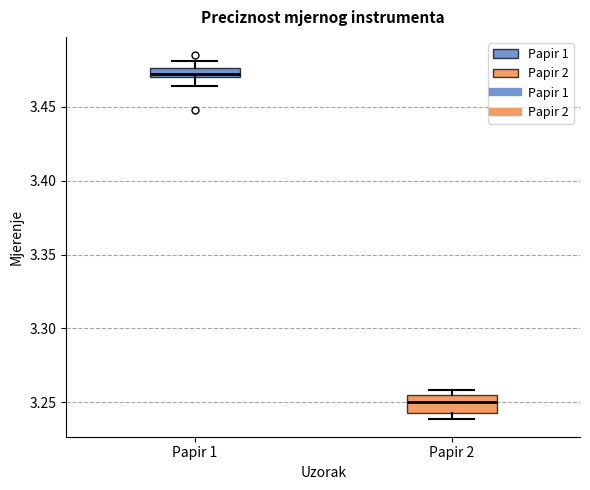

Which box is the tallest, from its lower edge to its upper edge?

Papir 2